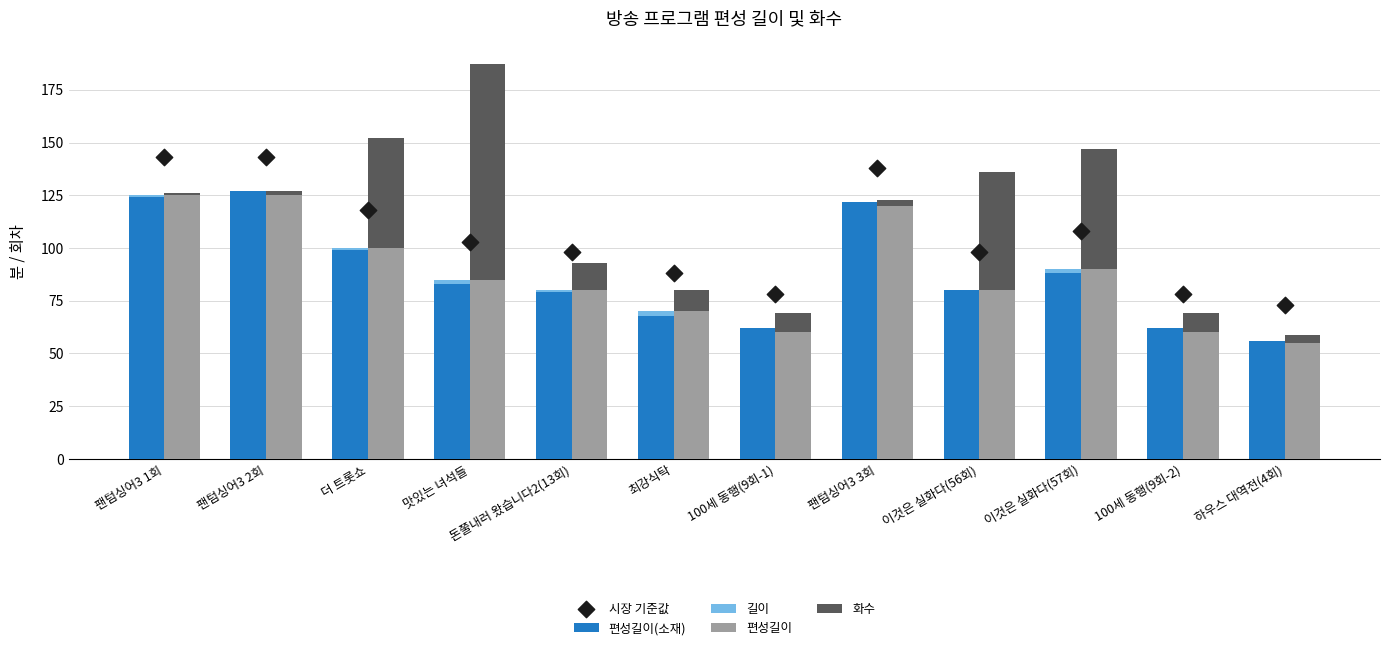

At which category is the sum across all series the highest?

팬텀싱어3 2회